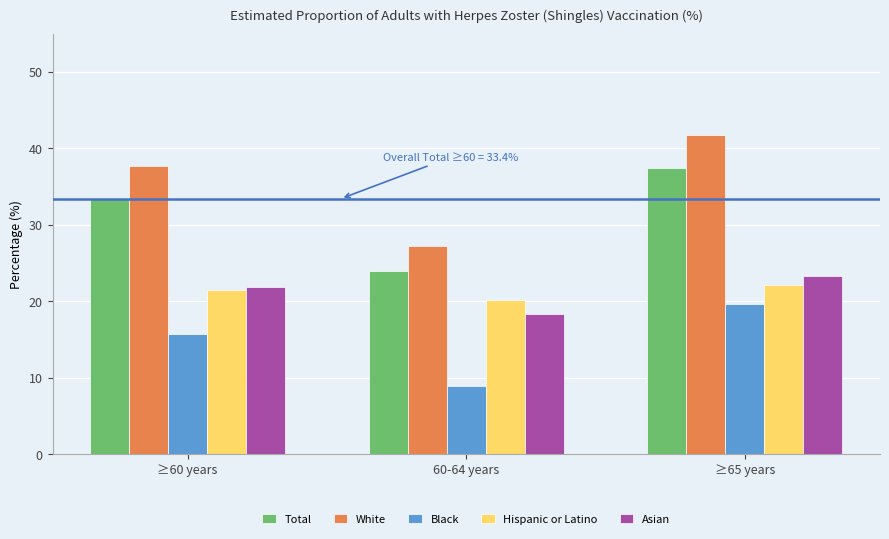

Which series has the largest range (max minus min)?

White